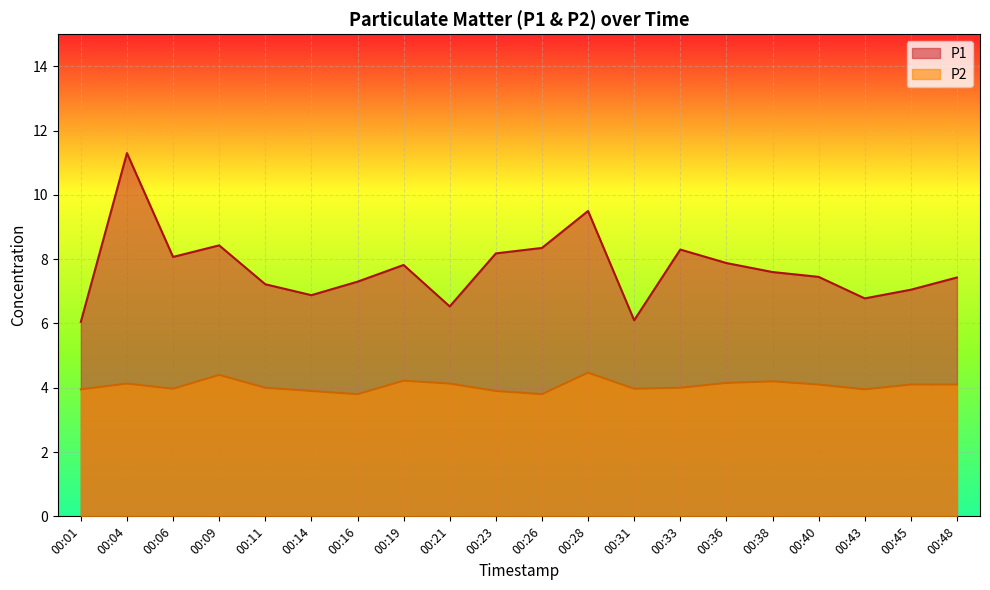

What is the total value across all series at 00:36?

12.0